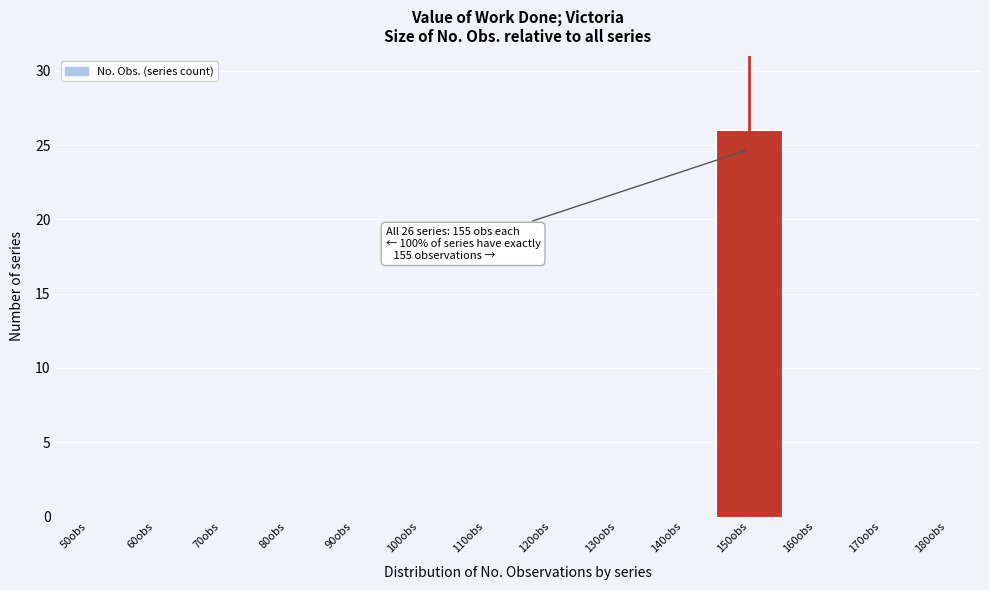

Reading left to right, extract all data points from this chart.

50obs=0	60obs=0	70obs=0	80obs=0	90obs=0	100obs=0	110obs=0	120obs=0	130obs=0	140obs=0	150obs=26	160obs=0	170obs=0	180obs=0